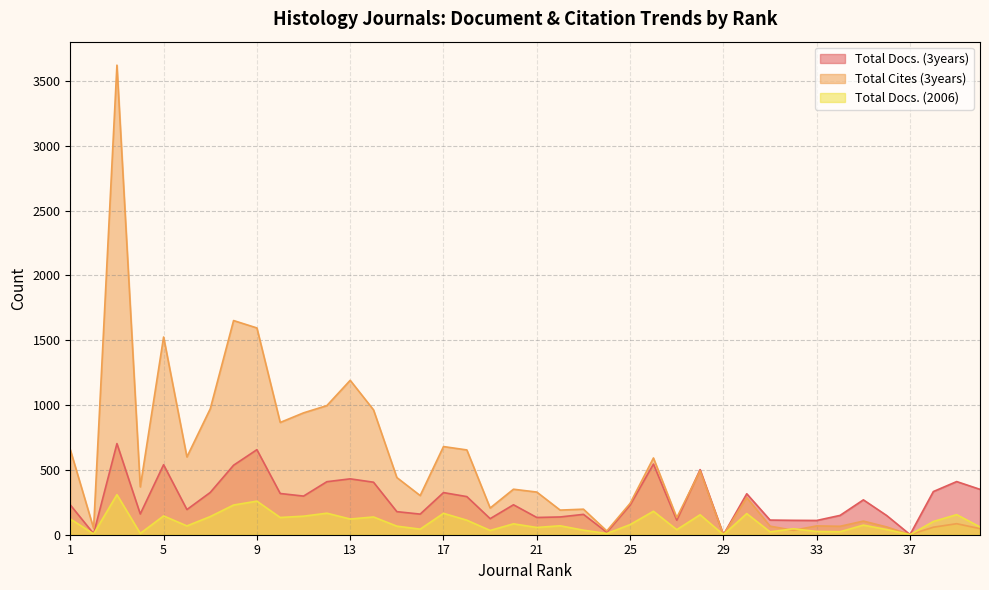

Is it true that Total Docs. (2006) equals 22 at 31?

True